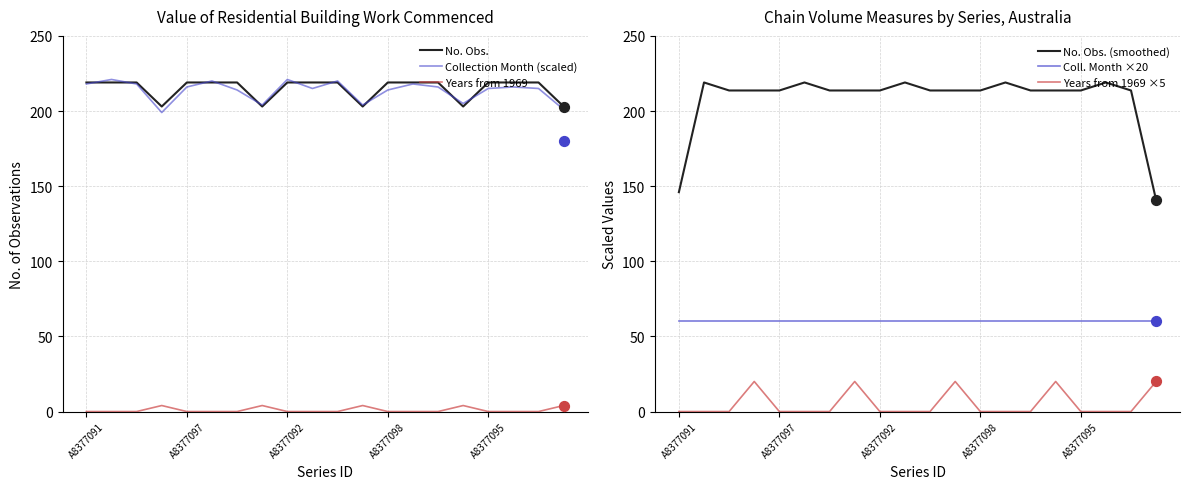

Which series contains the highest Y value?

Collection Month (scaled)